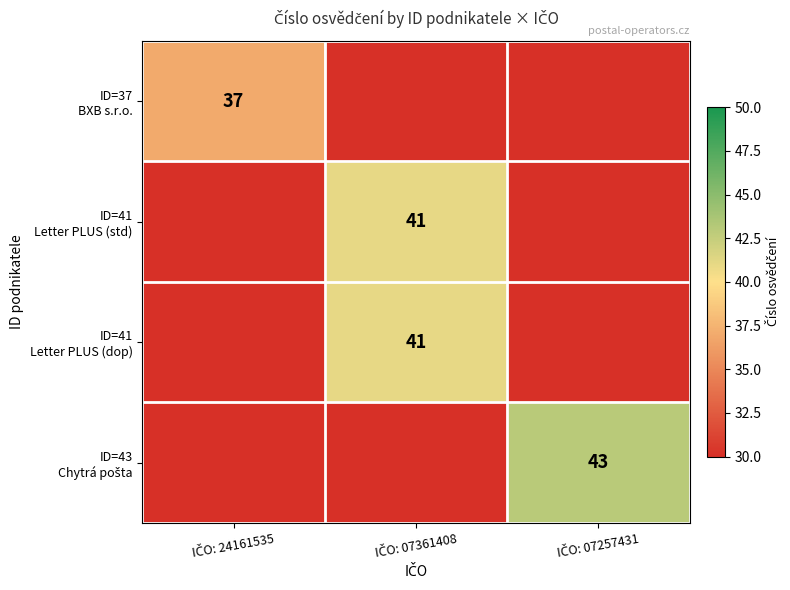

What is the highest value of the ID=37 BXB s.r.o. series?

37